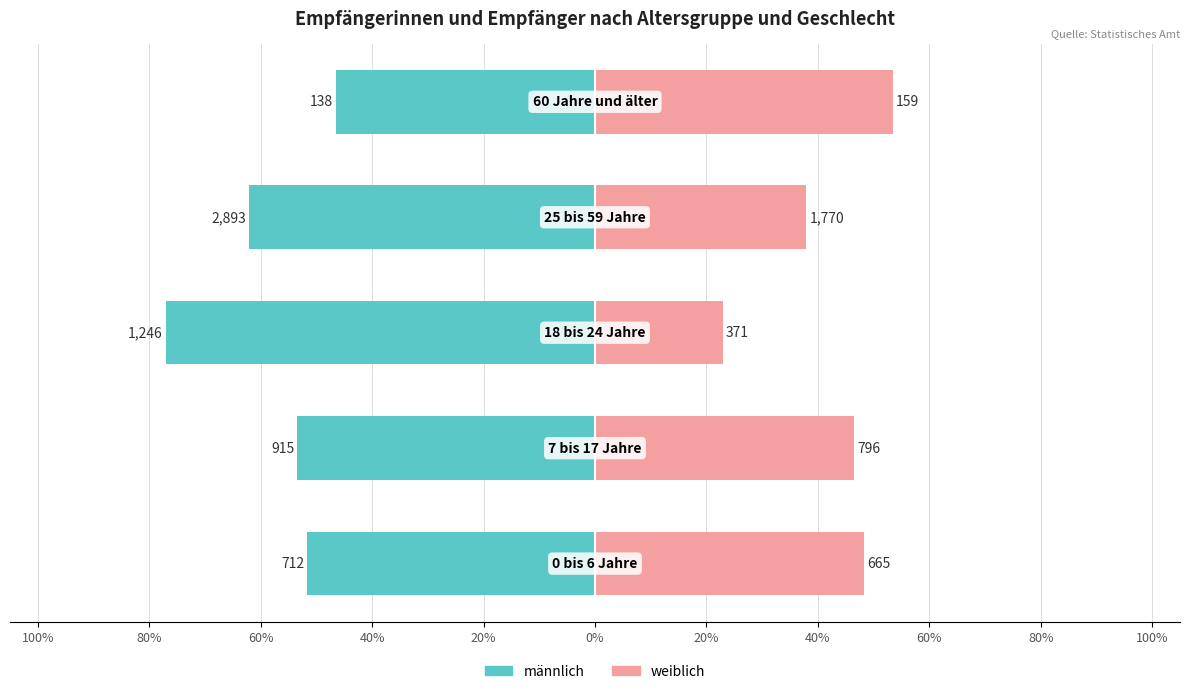

What is the value of the männlich bar at the 2nd from the left?

-53.5